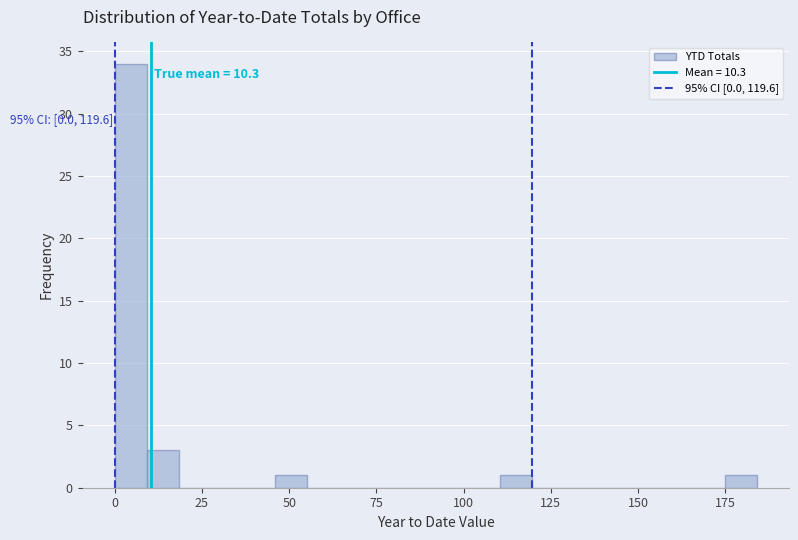

Around what value on the x-axis is the tallest bar? Give the approximate position of its centre, as read against the axis.

5